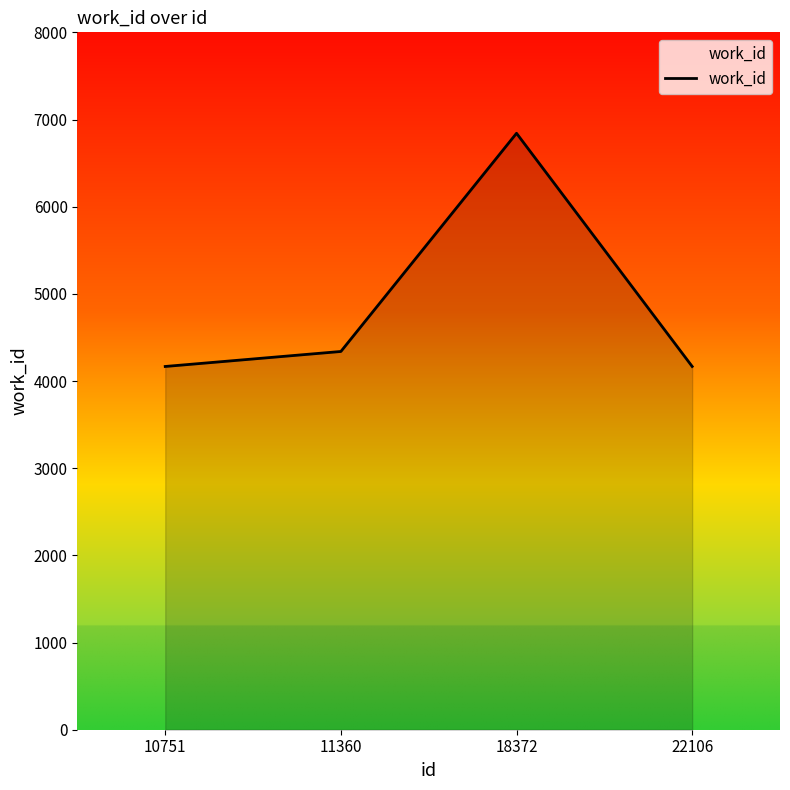

What is the difference between the maximum and minimum values?

2675